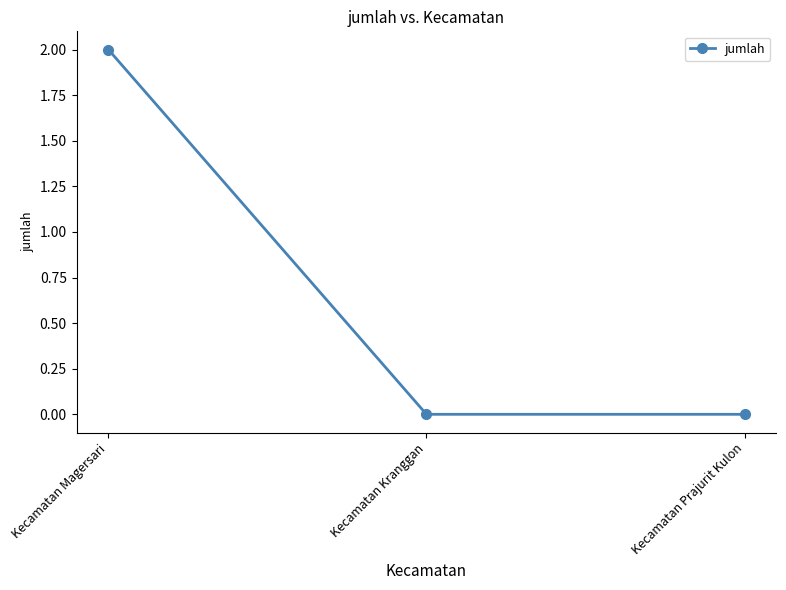

How many data points does each series have?

3